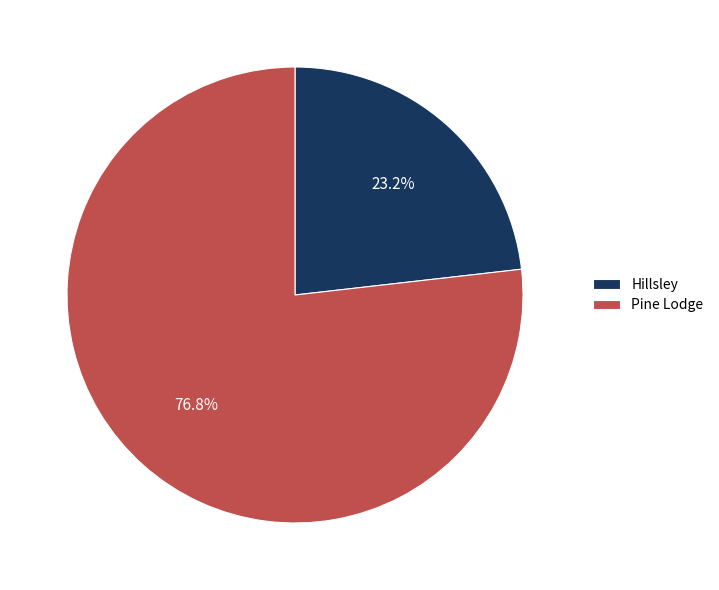

To the nearest percent, what is the average slice percentage?

50%